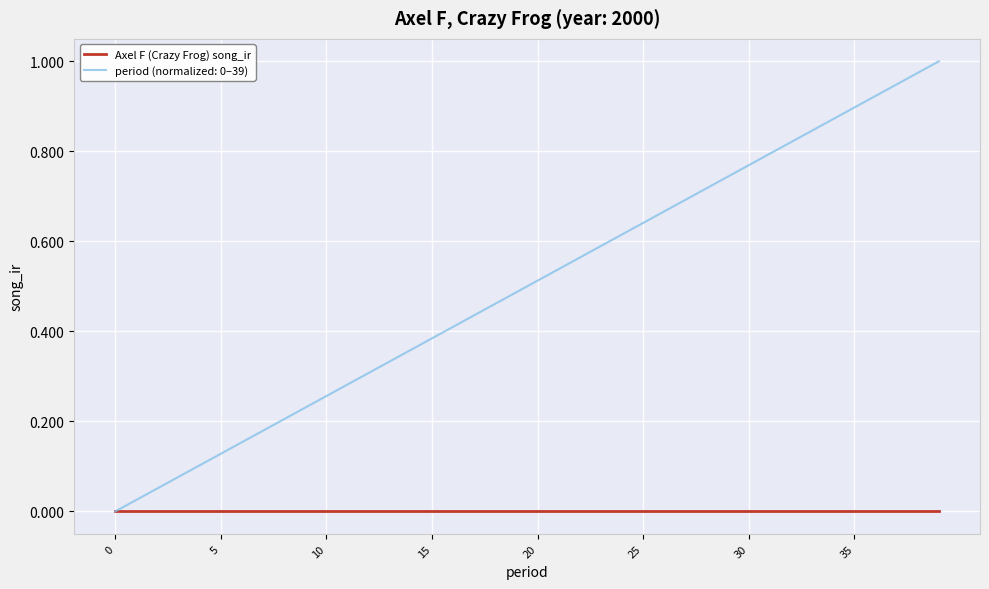

How many lines are shown in the chart?

2